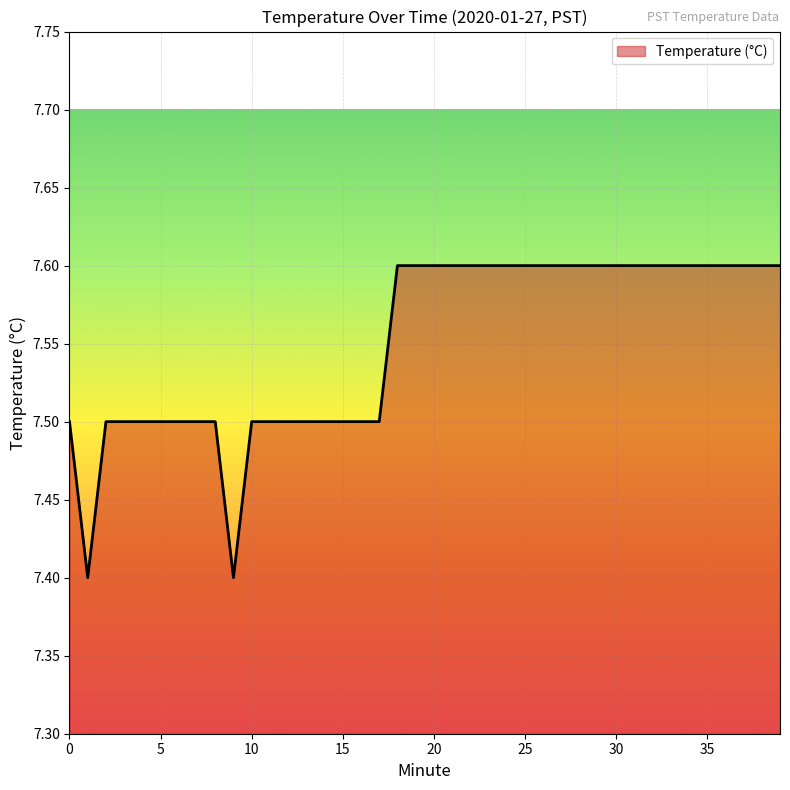

What is the smallest value displayed?

7.4